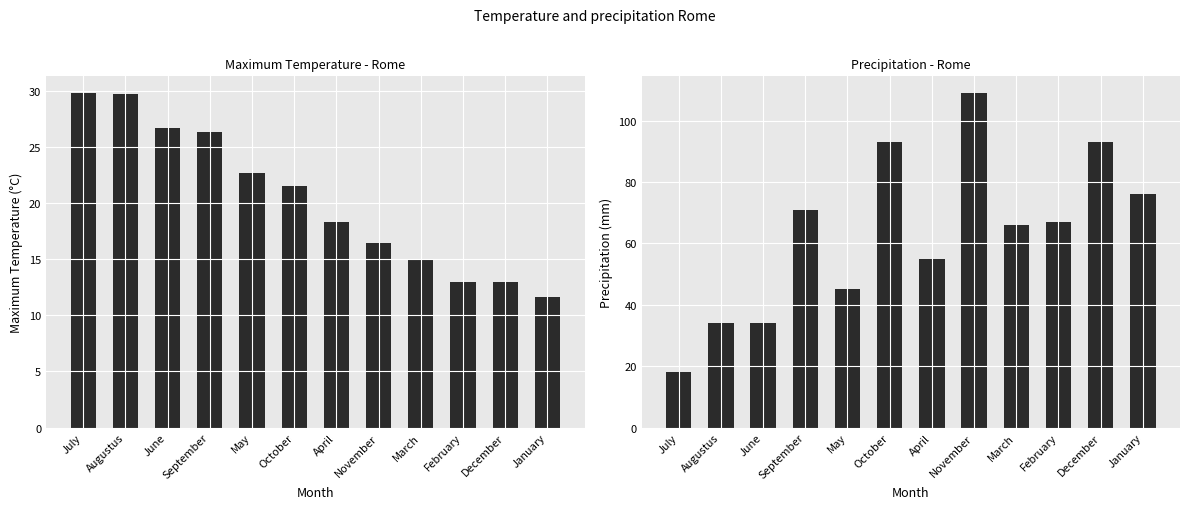

Rank the series by their average value, from highest to lowest.

Precipitation, Maximum